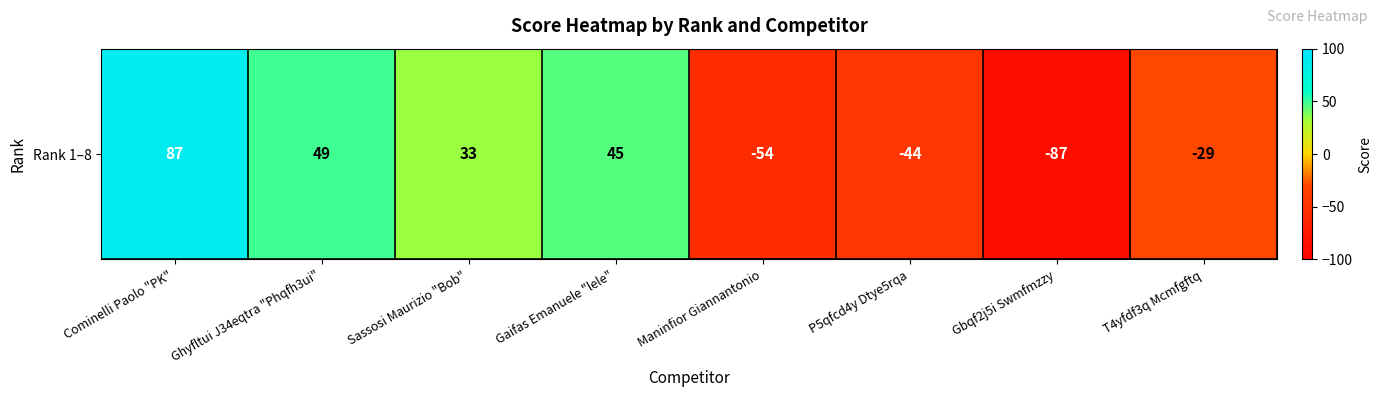

Which has a higher value, Maninfior Giannantonio or P5qfcd4y Dtye5rqa?

P5qfcd4y Dtye5rqa